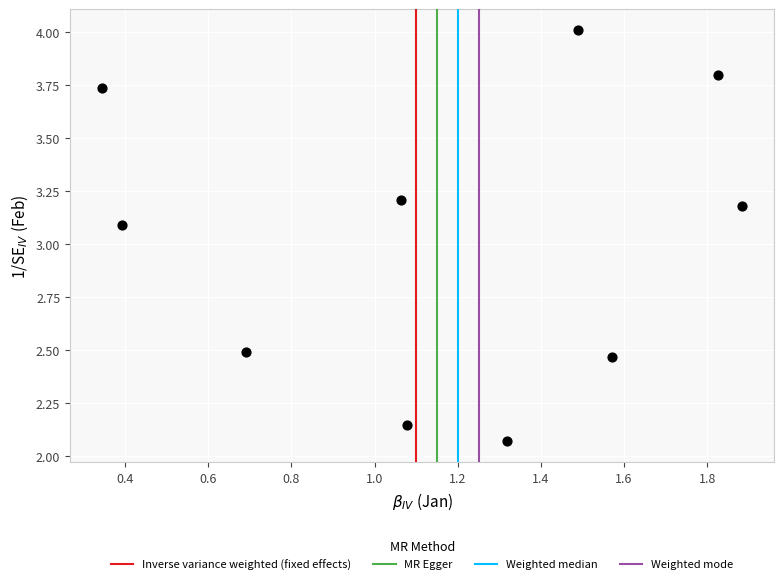

What Y value in the scatter plot is closest to 3?

3.1